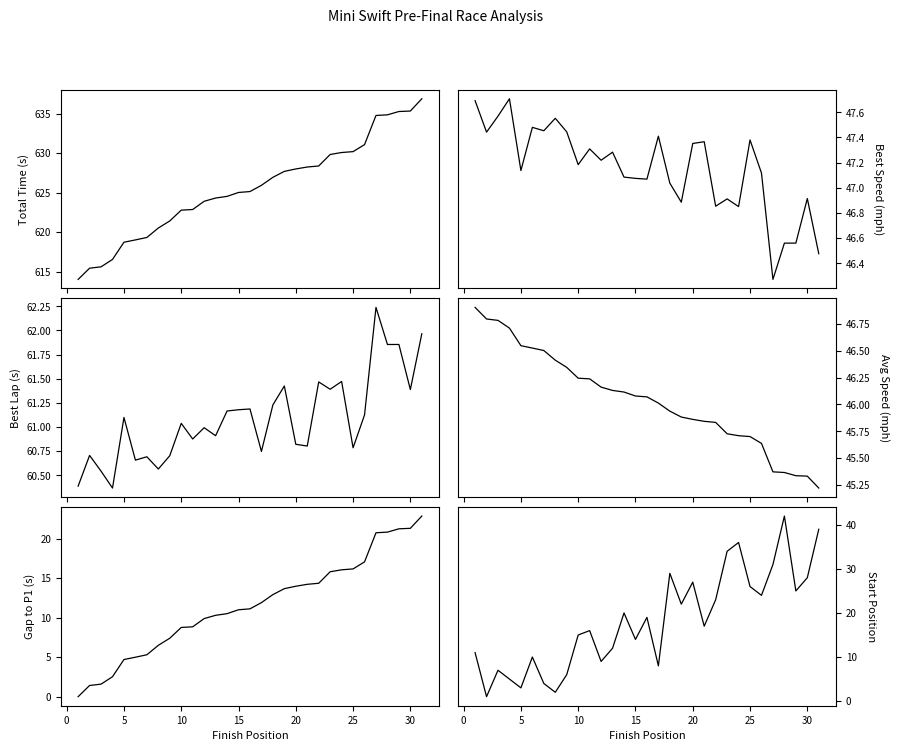

True or false: Total Time and Start Position intersect in this chart.

False